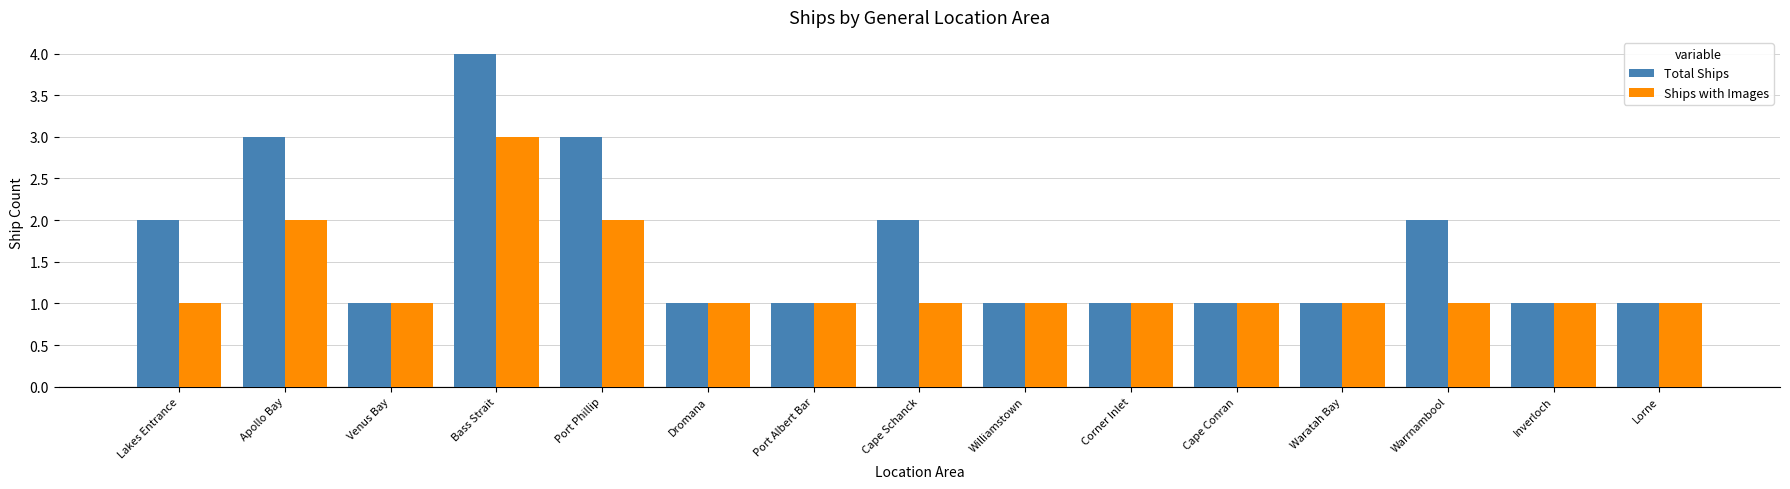

What is the minimum value shown in the chart?

1